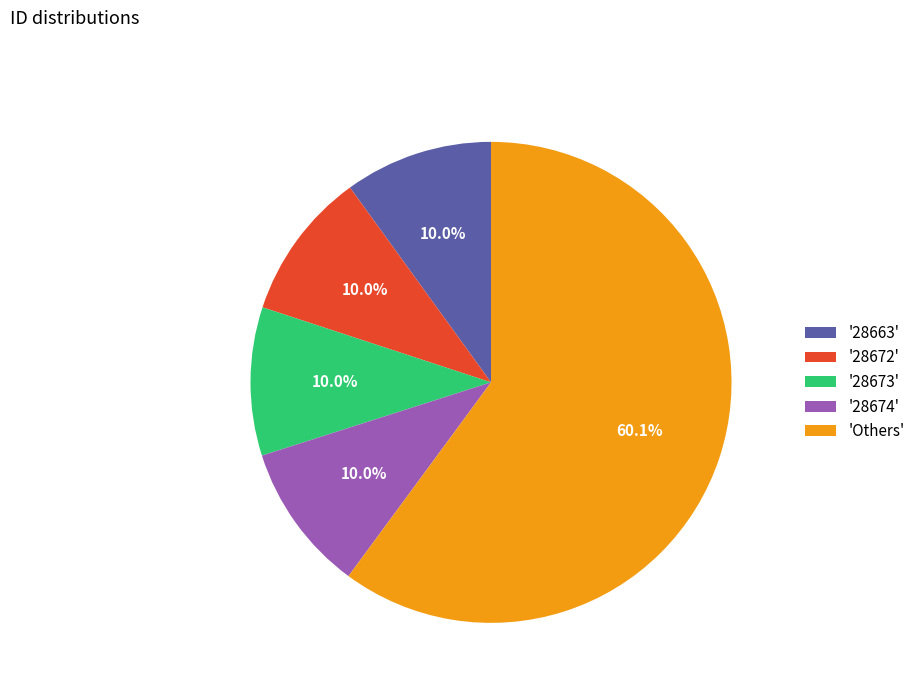

Which slice is the largest?

'Others'